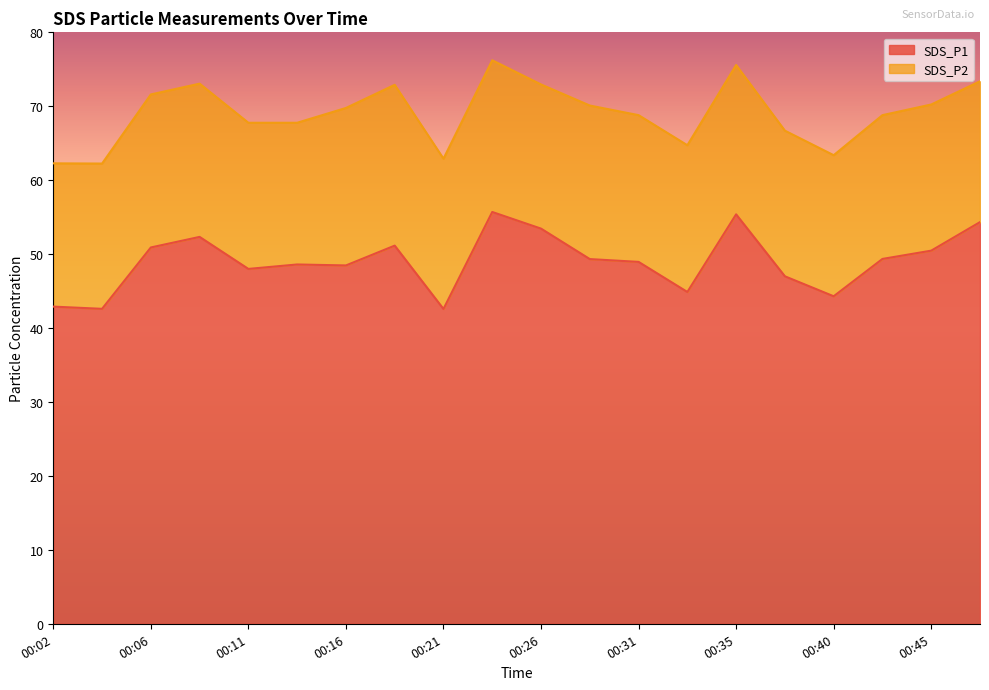

True or false: there are more than 1 points higher than both neighbors.

True